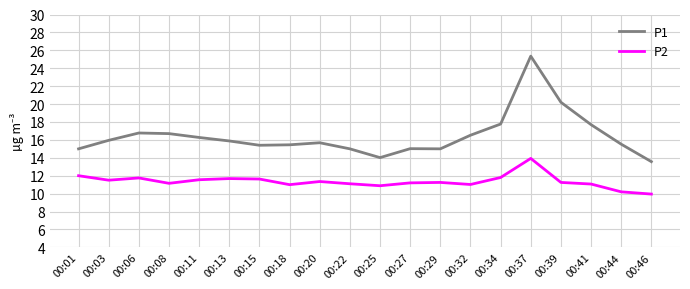

What value does the P2 series have at 00:32?

11.0